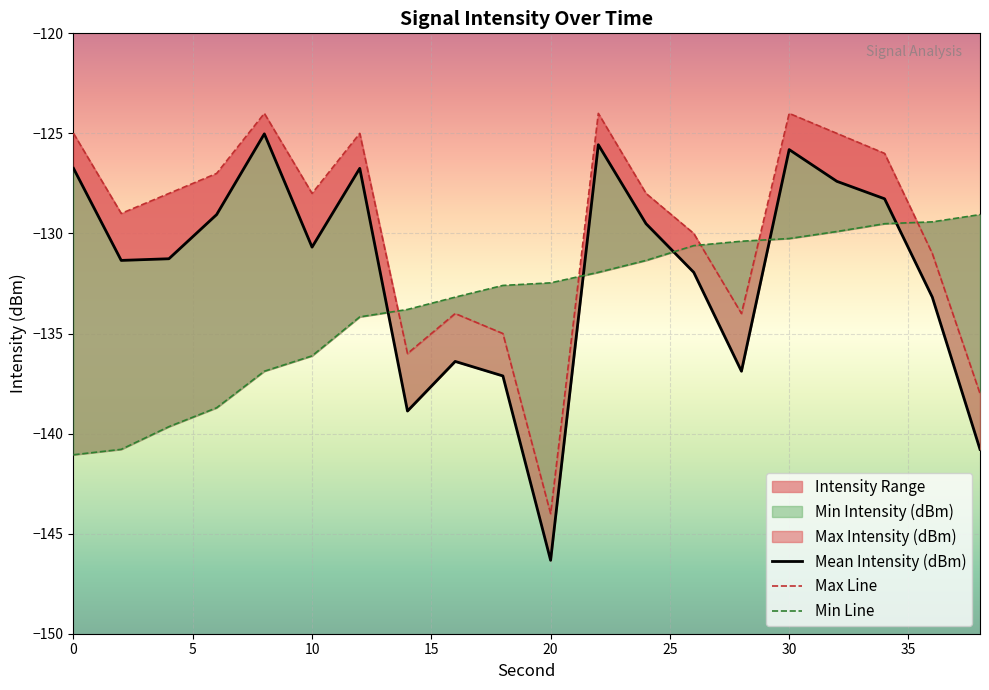

After their last crossing, which series has the higher values: Min Line or Mean Intensity (dBm)?

Min Line